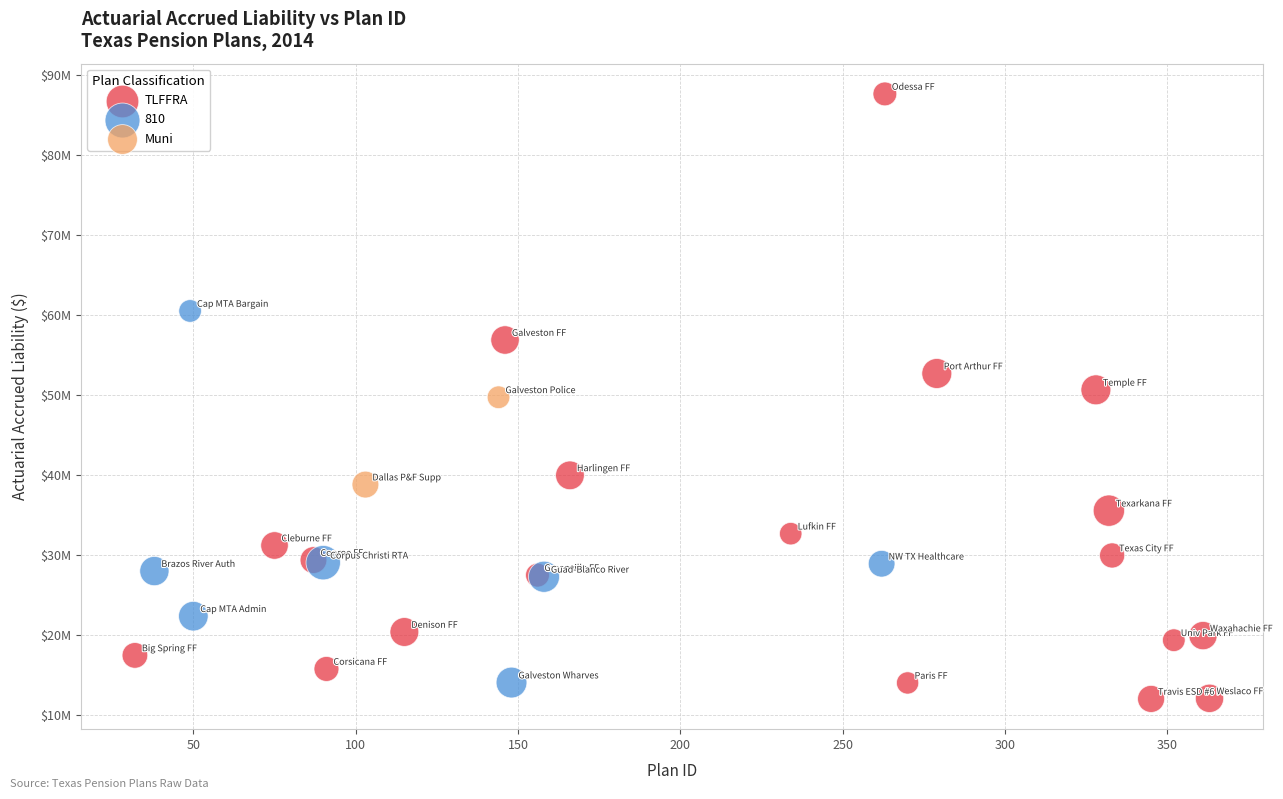

Which series contains the lowest Y value?

TLFFRA